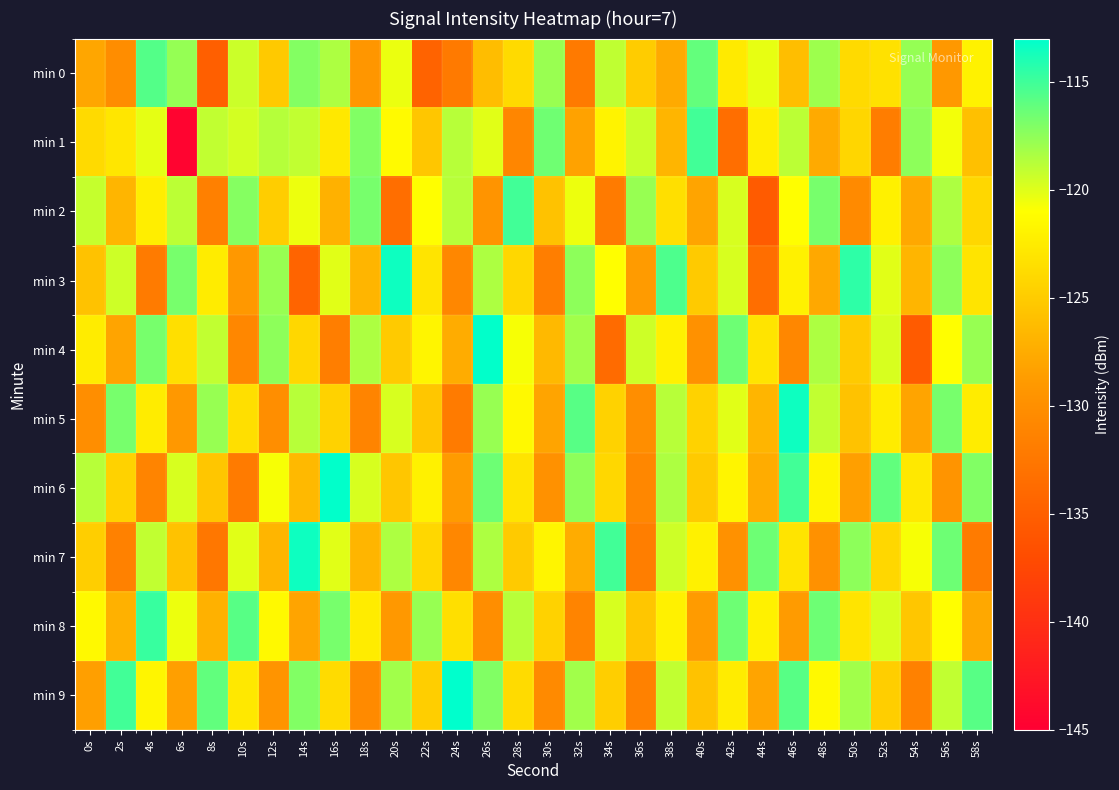

Which series has the largest range (max minus min)?

min 1